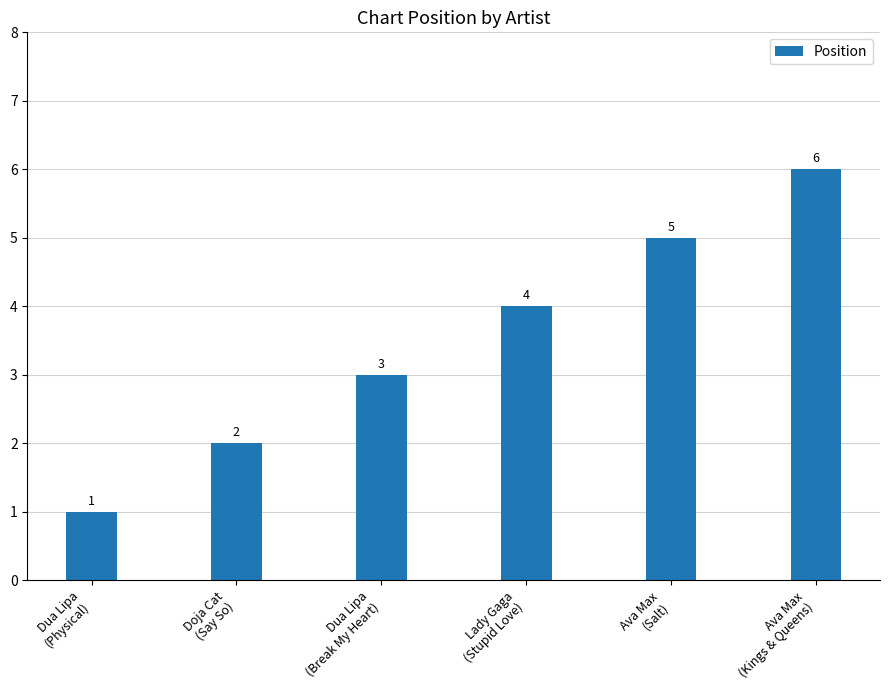

Reading left to right, list all the values displayed in this chart.

Dua Lipa
(Physical)=1	Doja Cat
(Say So)=2	Dua Lipa
(Break My Heart)=3	Lady Gaga
(Stupid Love)=4	Ava Max
(Salt)=5	Ava Max
(Kings & Queens)=6